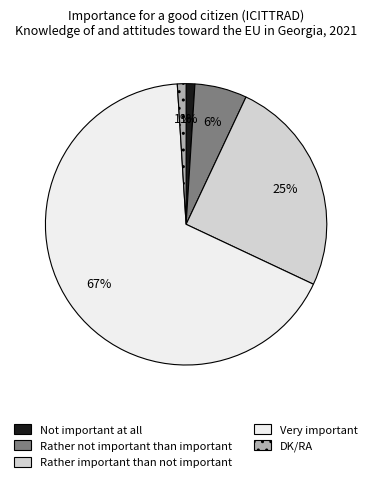

Is it true that Rather not important than important is 14% of the pie?

False